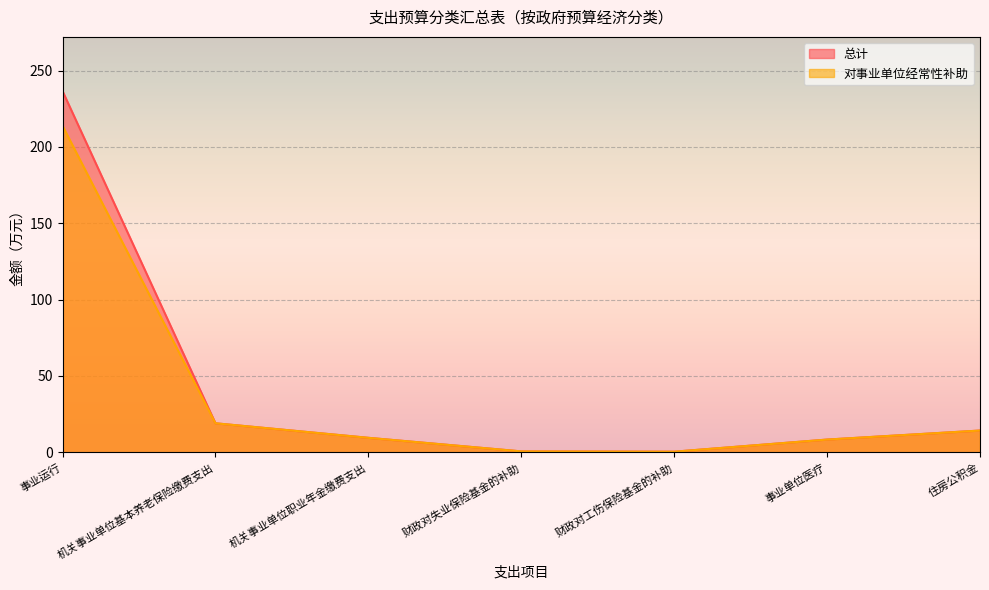

What is the maximum value for 对事业单位经常性补助?

213.8